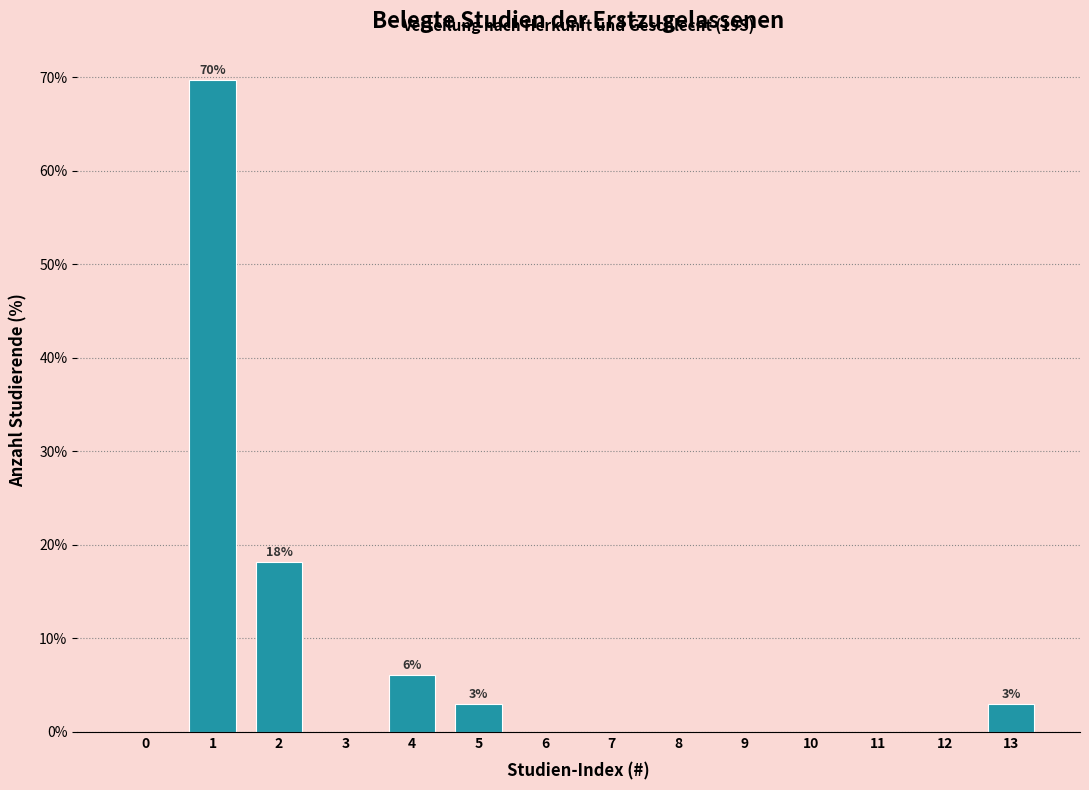

Reading left to right, extract all data points from this chart.

0=0.0	1=69.7	2=18.2	3=0.0	4=6.1	5=3.0	6=0.0	7=0.0	8=0.0	9=0.0	10=0.0	11=0.0	12=0.0	13=3.0